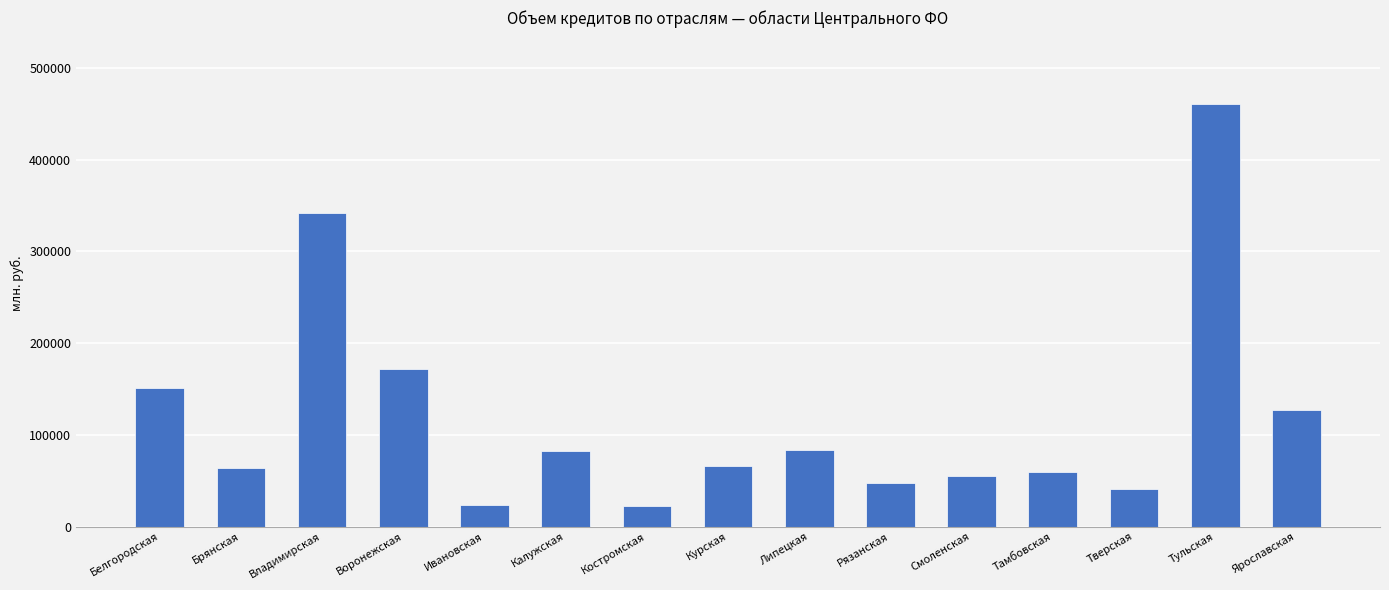

What is the label of the 6th bar from the left?

Калужская